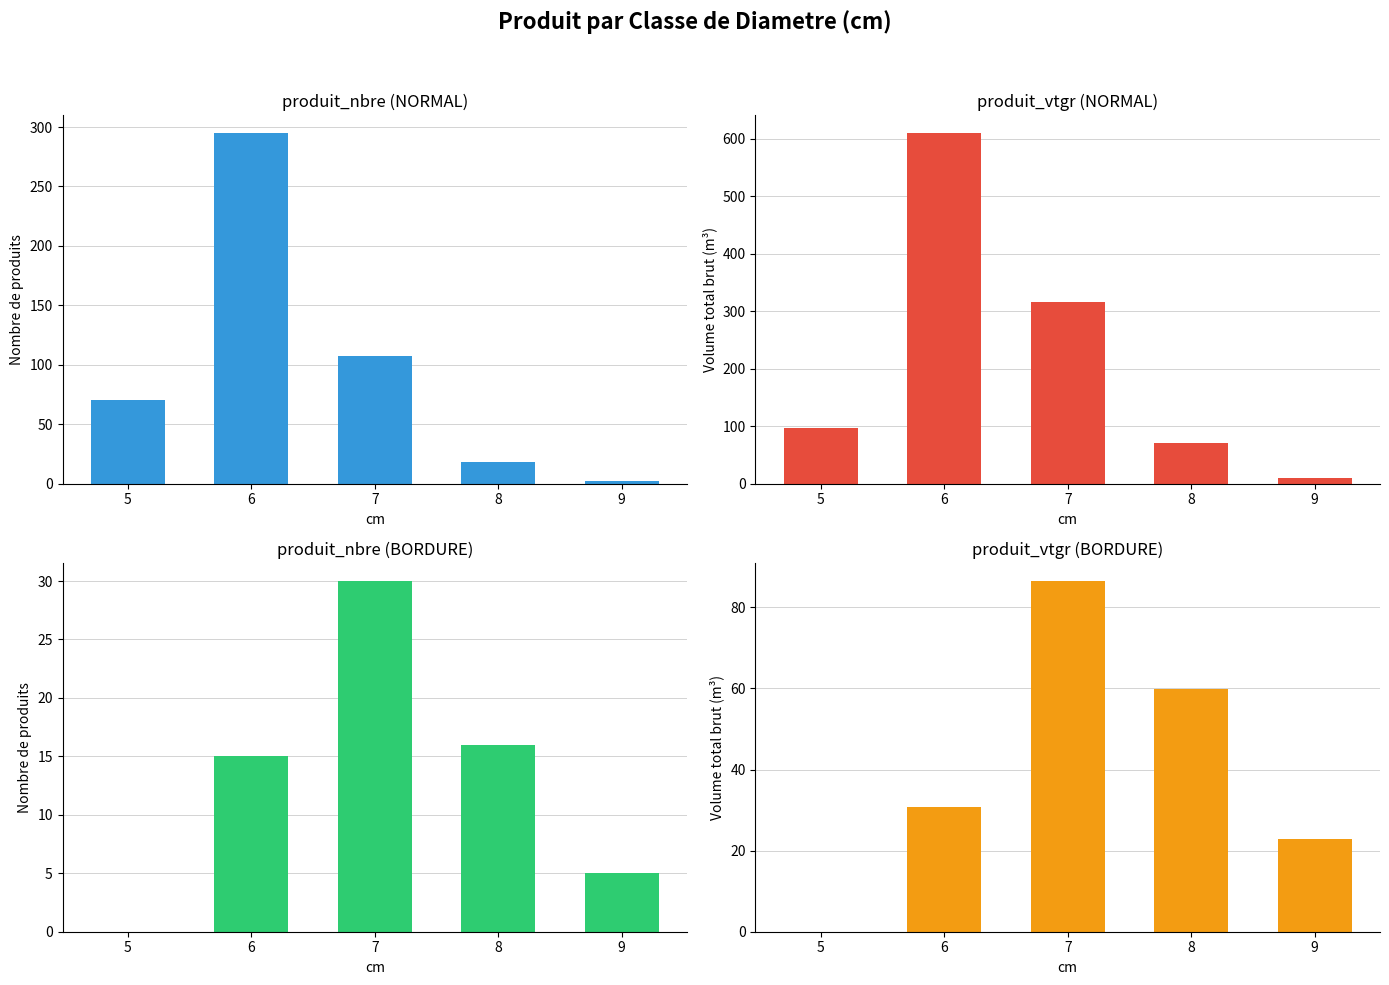

Which series has the widest spread of values?

produit_vtgr (NORMAL)